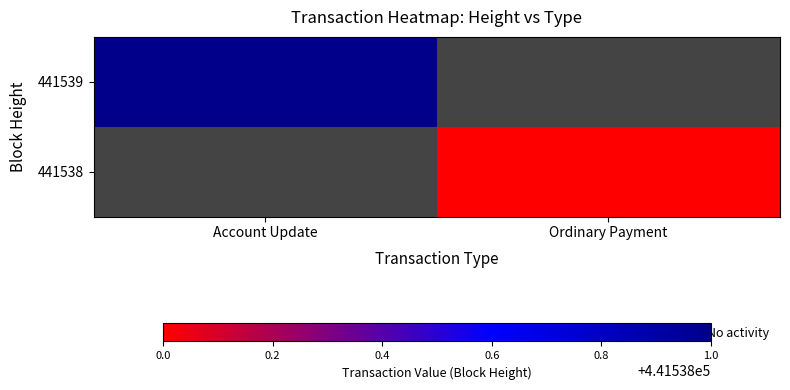

At Account Update, list the series in order from largest to smallest.

441539, 441538